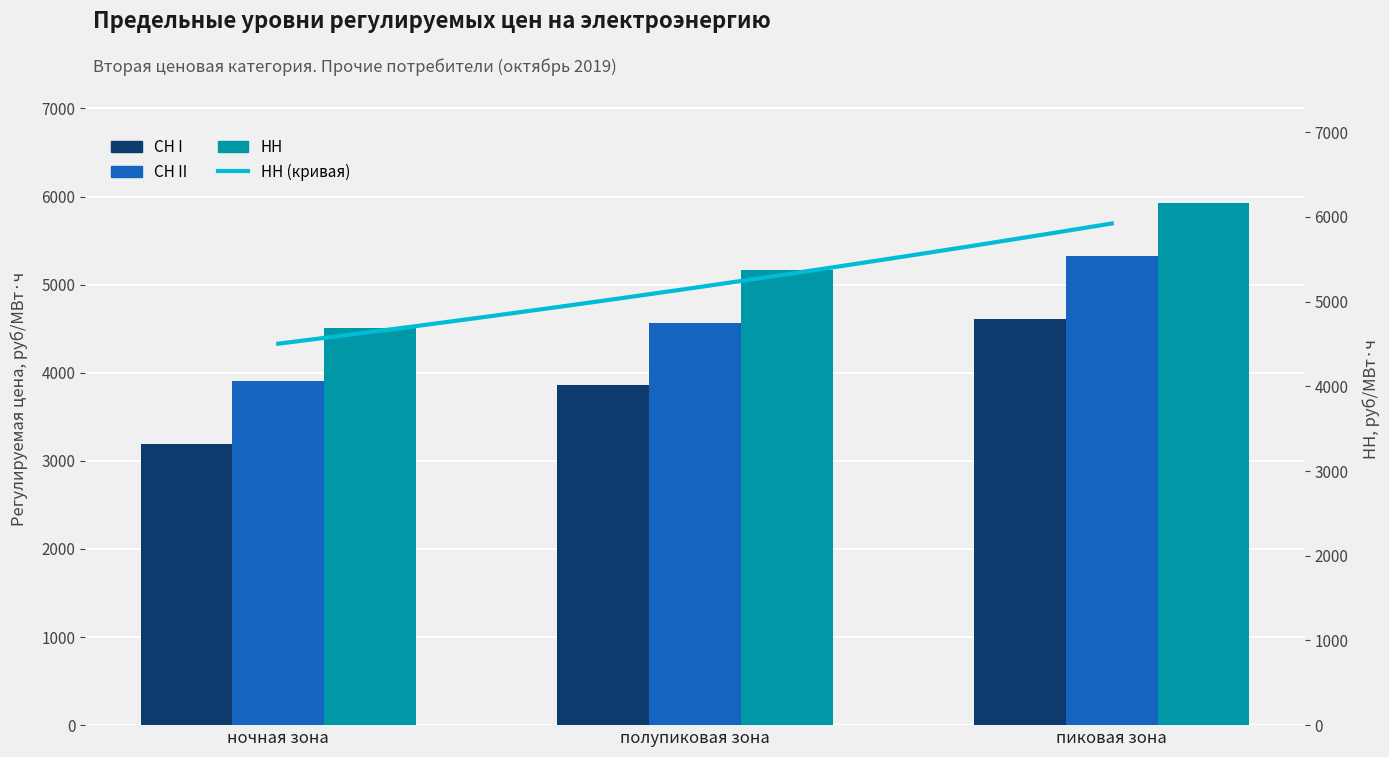

Which category has the highest value in the СН I series?

пиковая зона